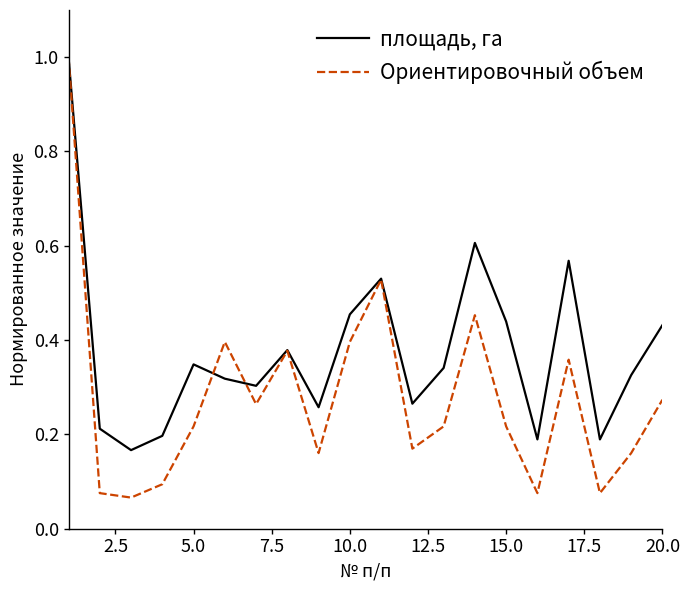

Which series has the largest total across all categories?

площадь, га